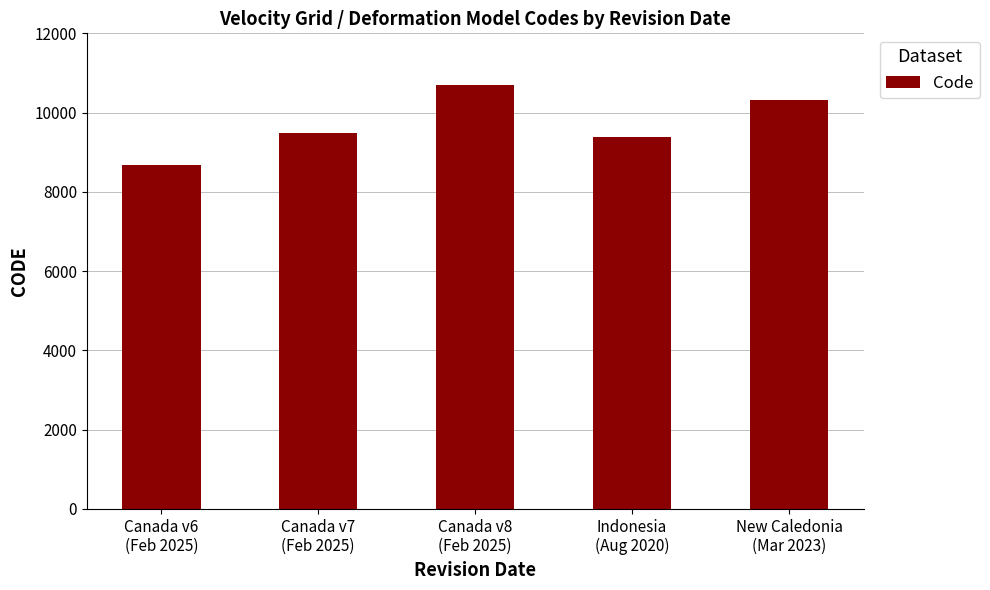

What is the label of the 2nd bar from the left?

Canada v7
(Feb 2025)